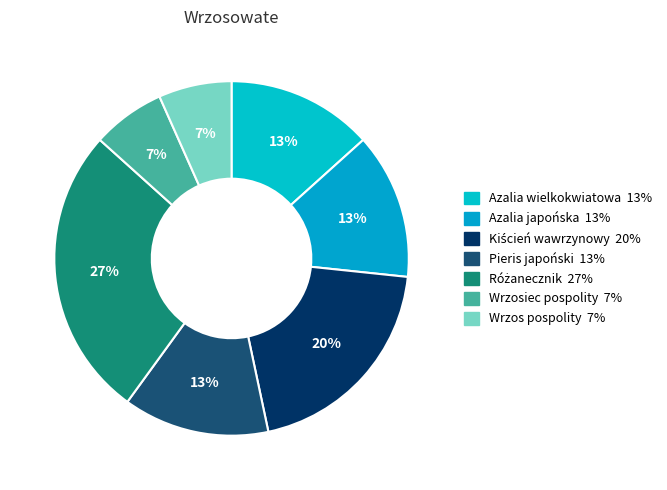

Does Wrzos pospolity account for over 50% of the chart?

No